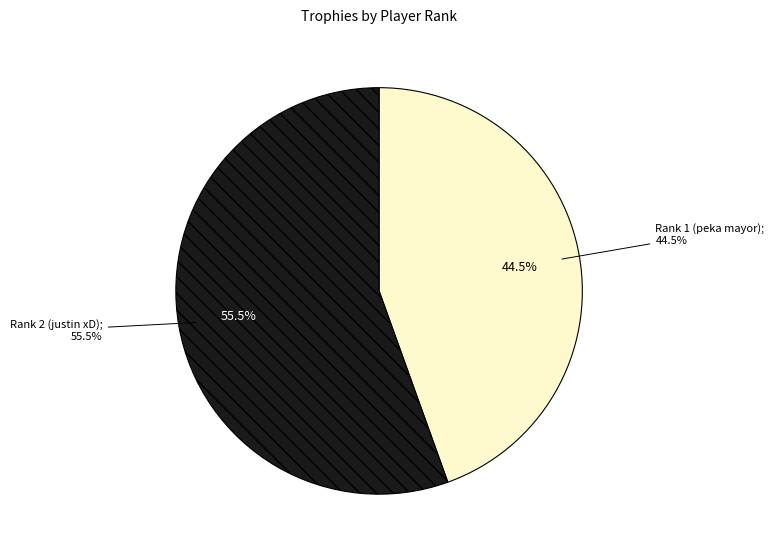

To the nearest percent, what portion does Rank 1 (peka mayor) represent?

45%